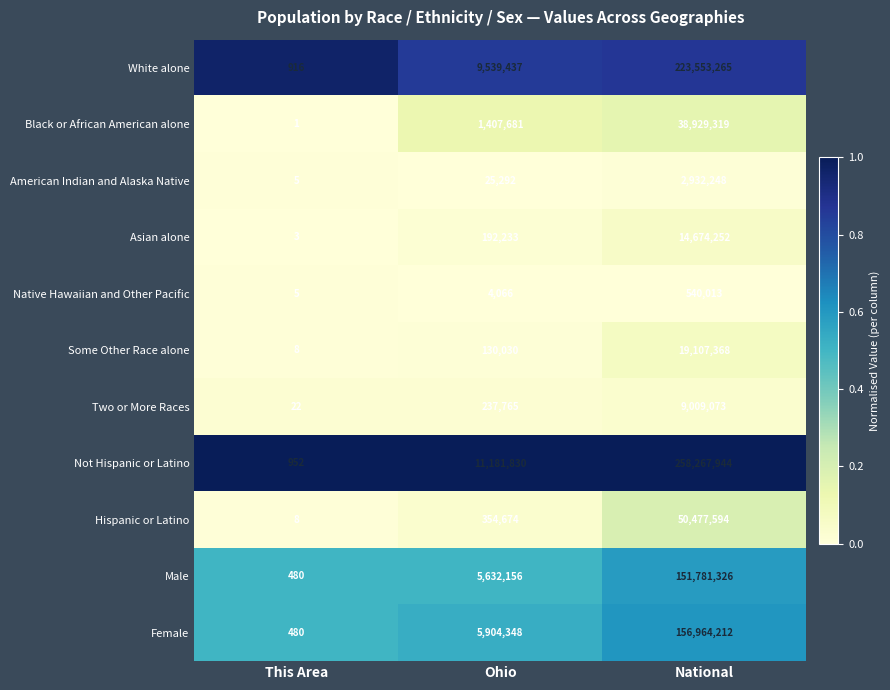

What is the difference between the maximum and minimum values in the Some Other Race alone series?

19107360